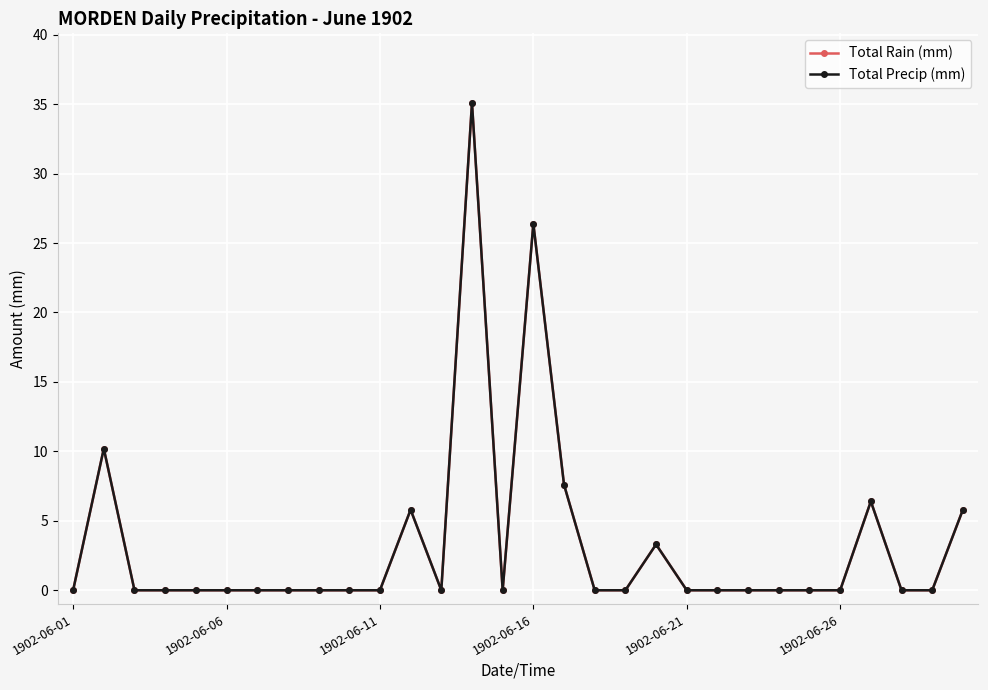

Does the chart have visible grid lines?

Yes